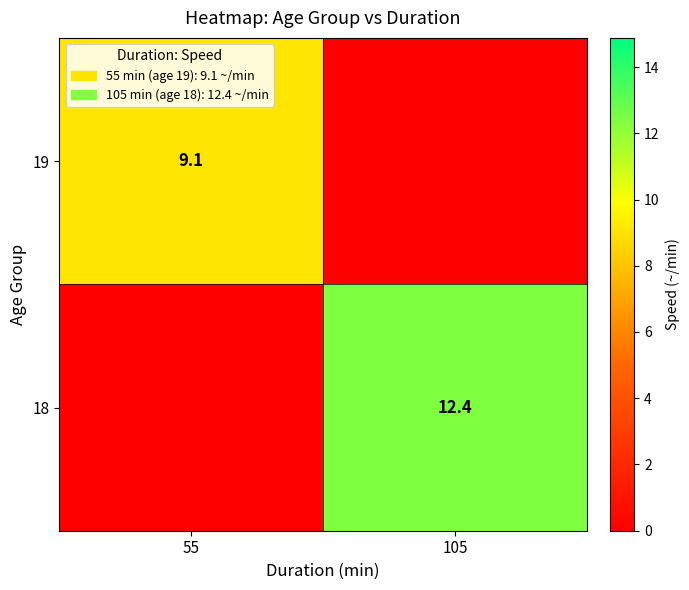

Is it true that 19 equals 13.8 at 55?

False